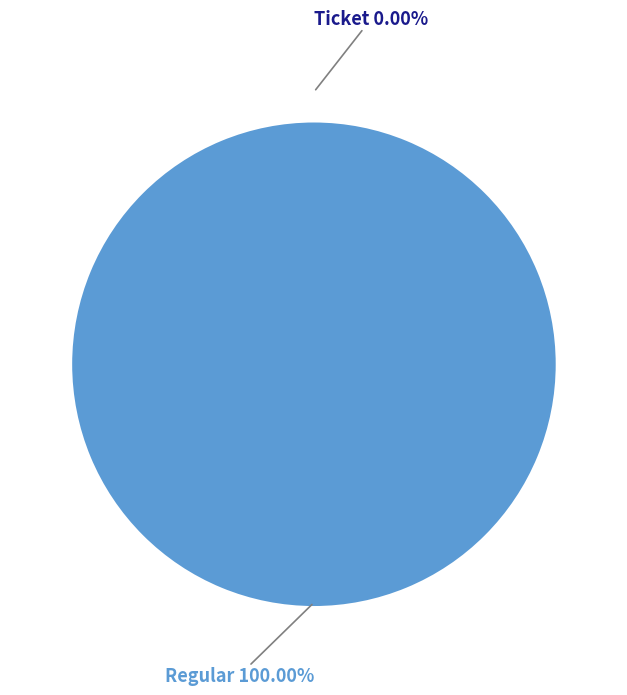

To the nearest percent, what is the combined percentage of Regular (io_index=32) and Ticket (io_index=0)?

100%